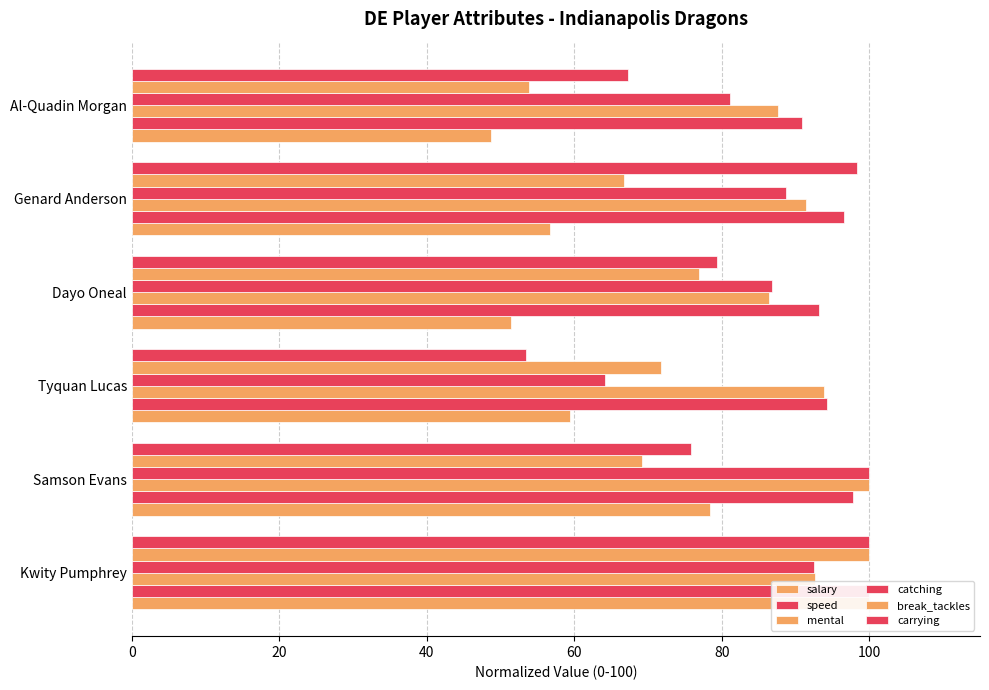

How many values in the break_tackles series are below 71?

3